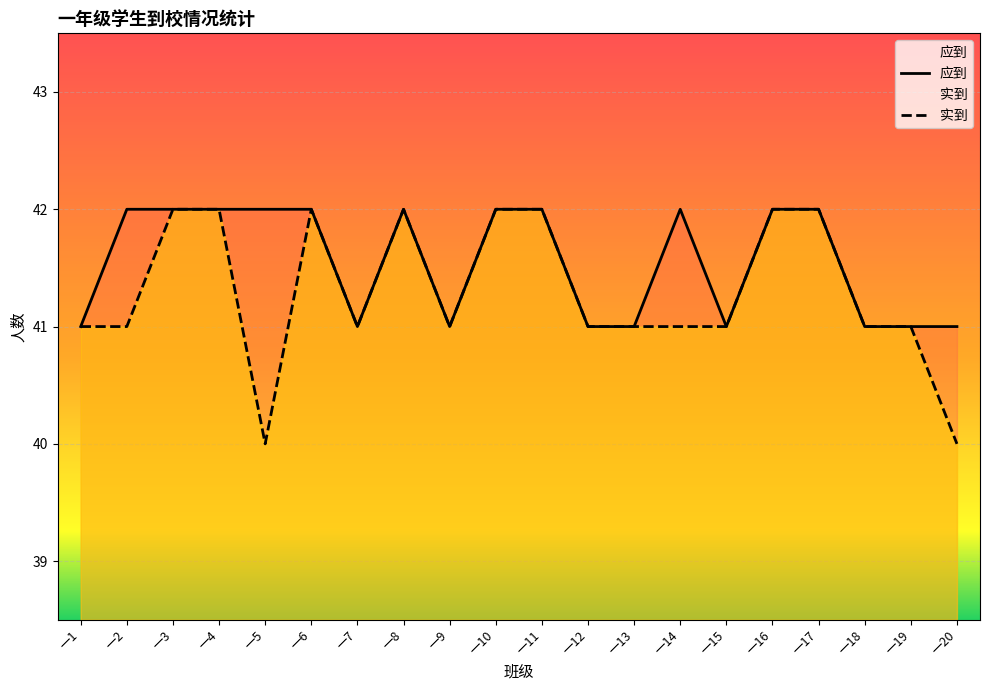

Is the value of 实到 at 一4 greater than the value of 应到 at 一7?

Yes